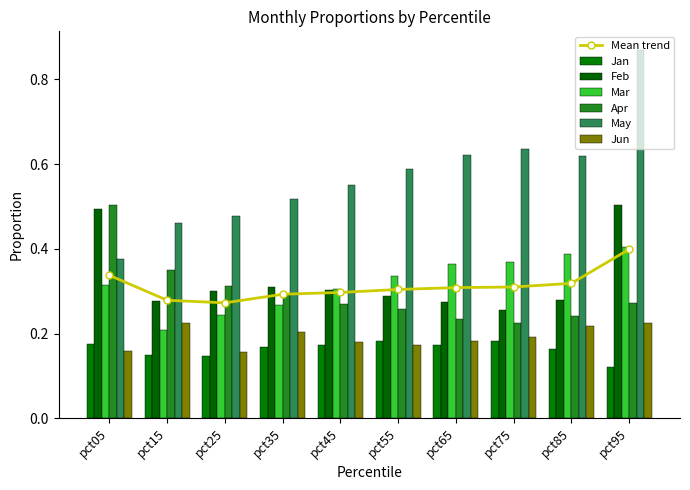

Is it true that Jun equals 0.2 at pct05?

True